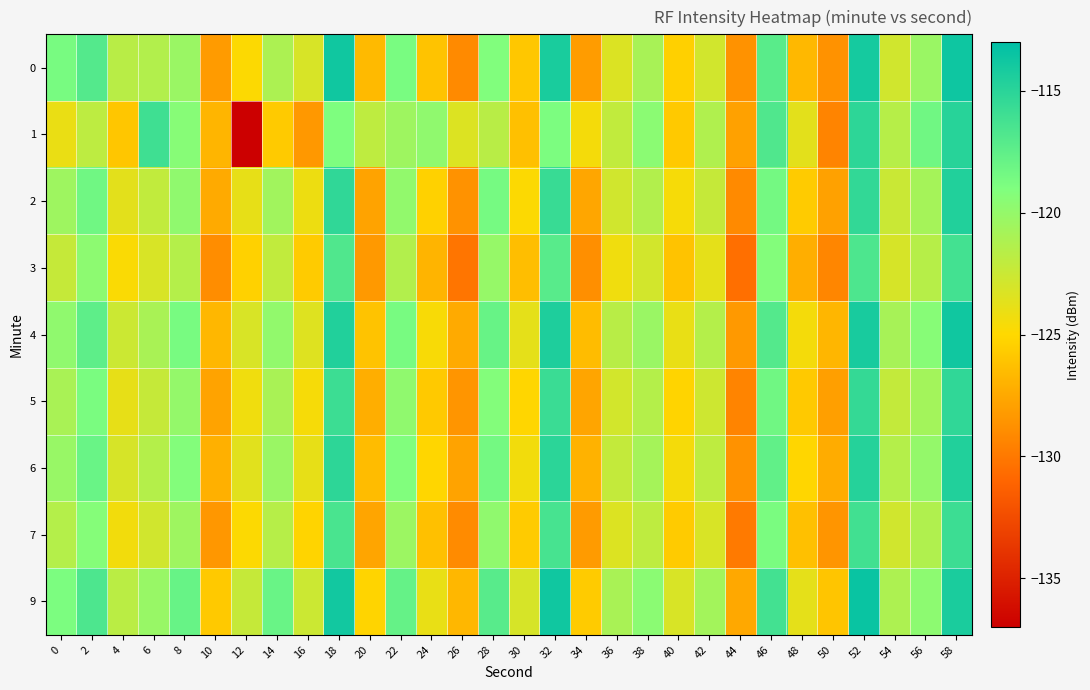

Between 12 and 16, which is larger?

16